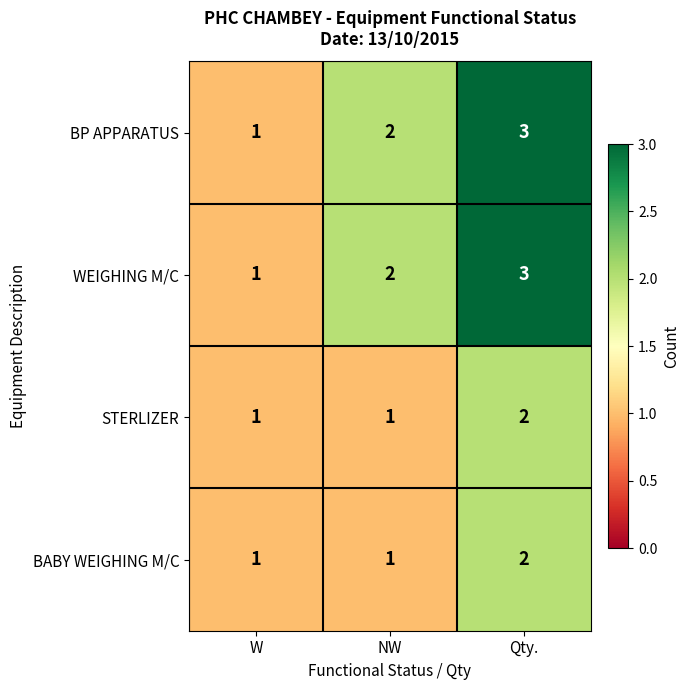

Which category has the lowest value in the BP APPARATUS series?

W